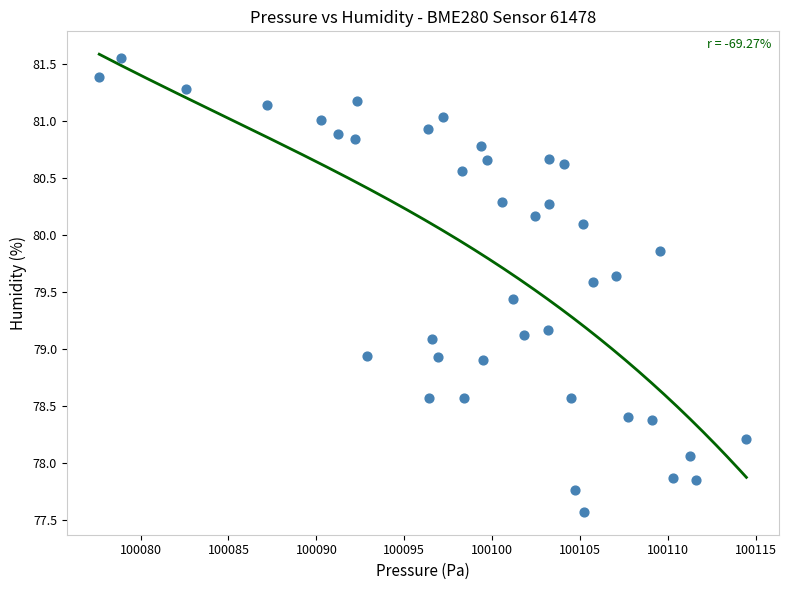

What is the range of X values (max minus min)?

36.8